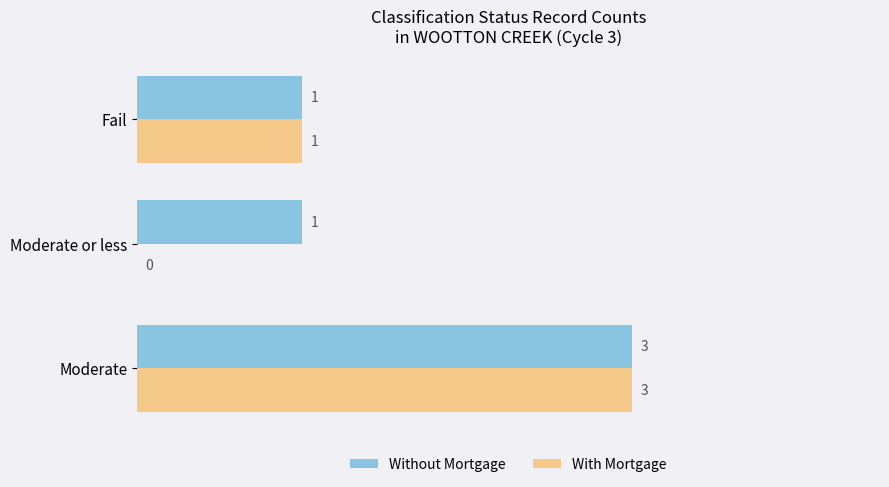

At which category is the sum across all series the highest?

Moderate